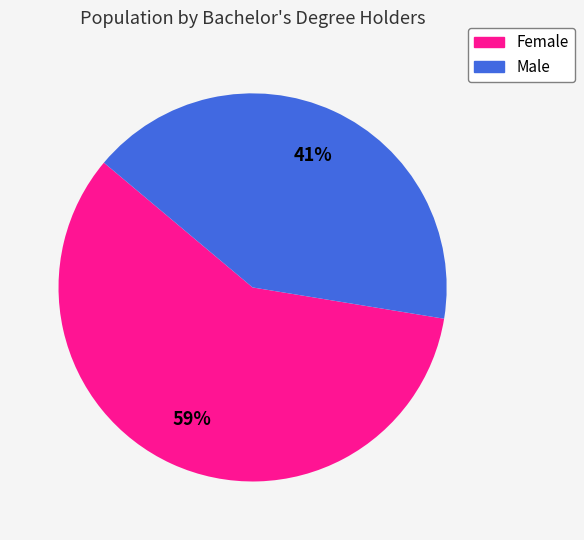

How many segments does this pie chart have?

2